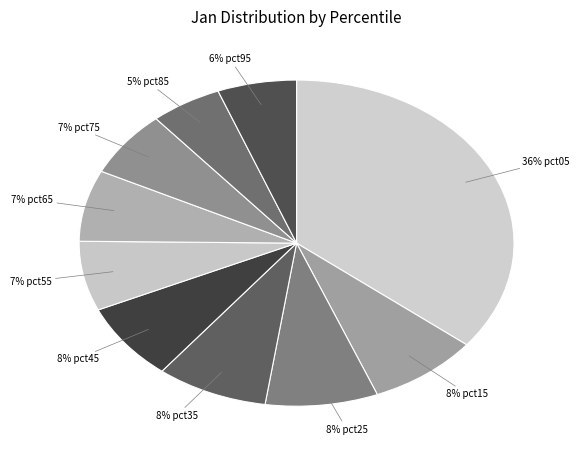

Count the number of slices in the pie.

10